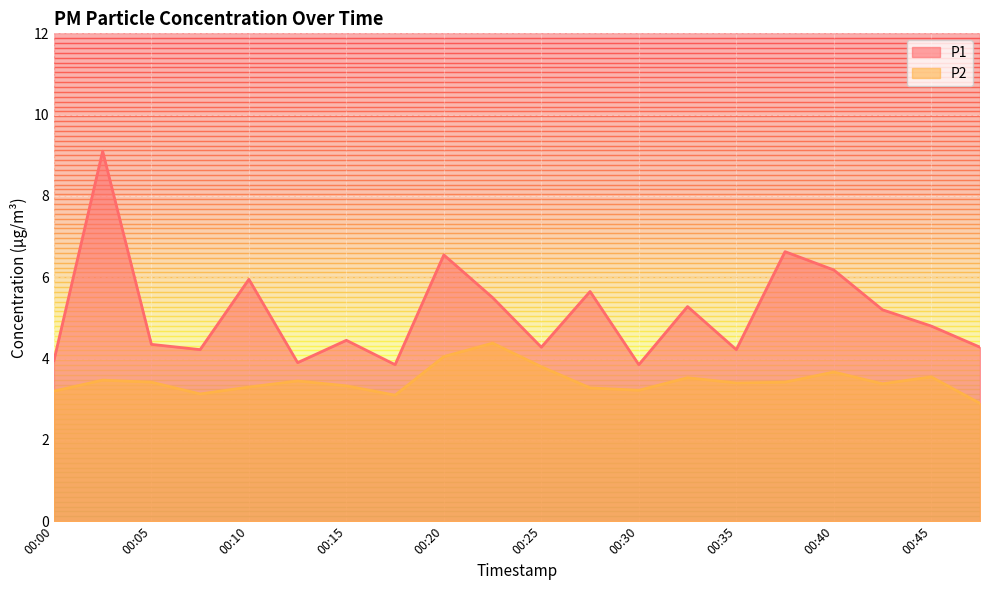

Where is the first local minimum for P1?

00:08